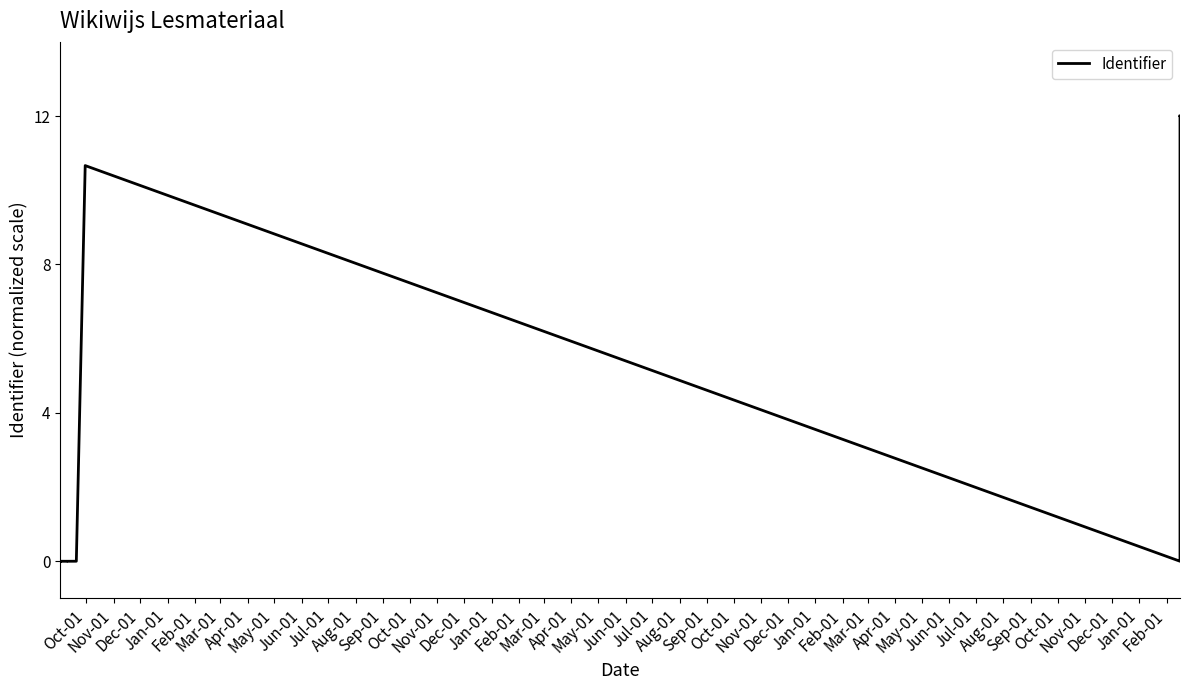

Where is the data nearest to the value 6?

Apr-01